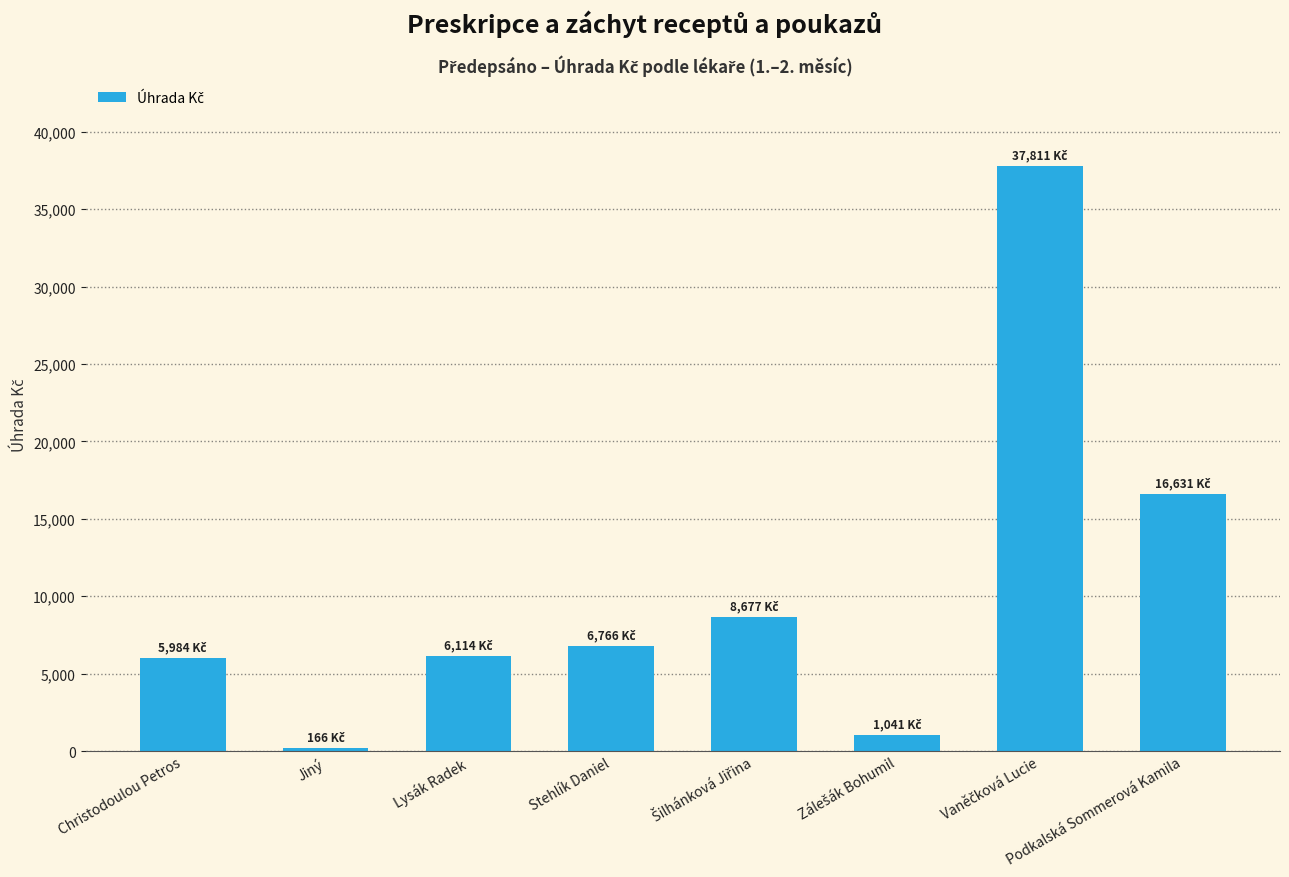

What position from the right is Podkalská Sommerová Kamila?

1